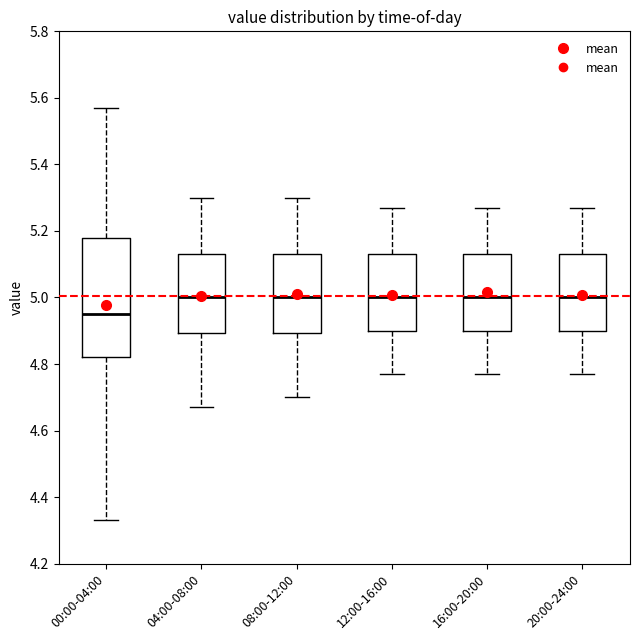

Reading left to right, read every box against the y-axis: the position of its median line, the range the box covers, and the ends of its whiskers. The values are not printed on the chart, so give them approximately, as read against the axis.

00:00-04:00: median 4.96, box 4.82 to 5.18, whiskers 4.34 to 5.58
04:00-08:00: median 5.00, box 4.90 to 5.14, whiskers 4.68 to 5.30
08:00-12:00: median 5.00, box 4.90 to 5.14, whiskers 4.70 to 5.30
12:00-16:00: median 5.00, box 4.90 to 5.14, whiskers 4.78 to 5.28
16:00-20:00: median 5.00, box 4.90 to 5.14, whiskers 4.78 to 5.28
20:00-24:00: median 5.00, box 4.90 to 5.14, whiskers 4.78 to 5.28